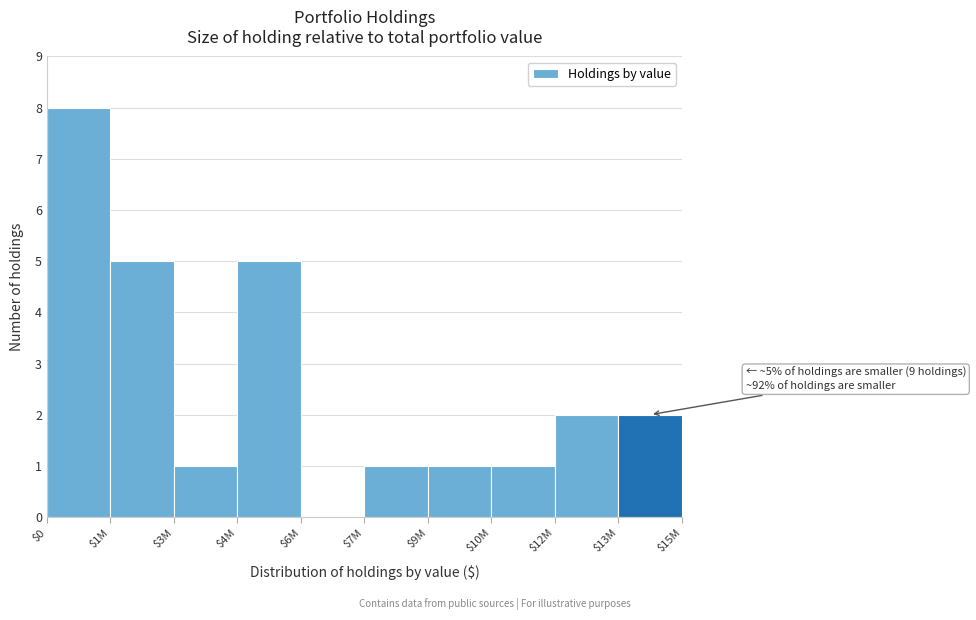

What is the greatest value displayed?

8